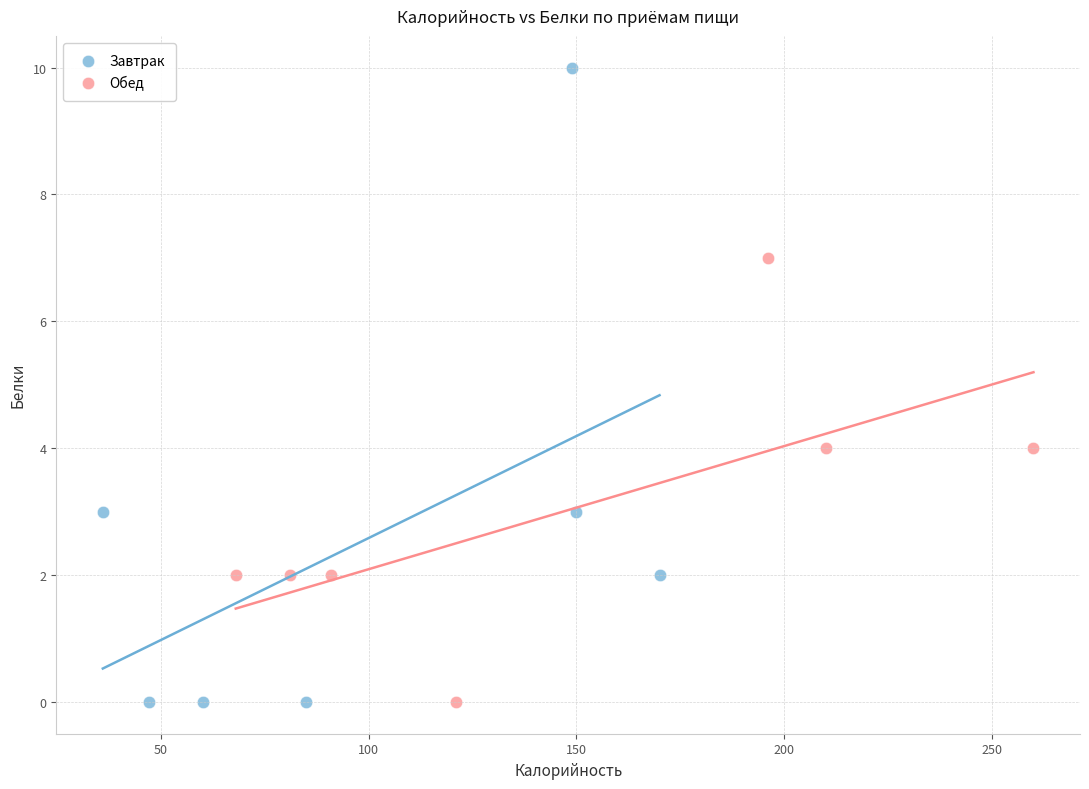

Which series has the widest spread of Y values?

Завтрак